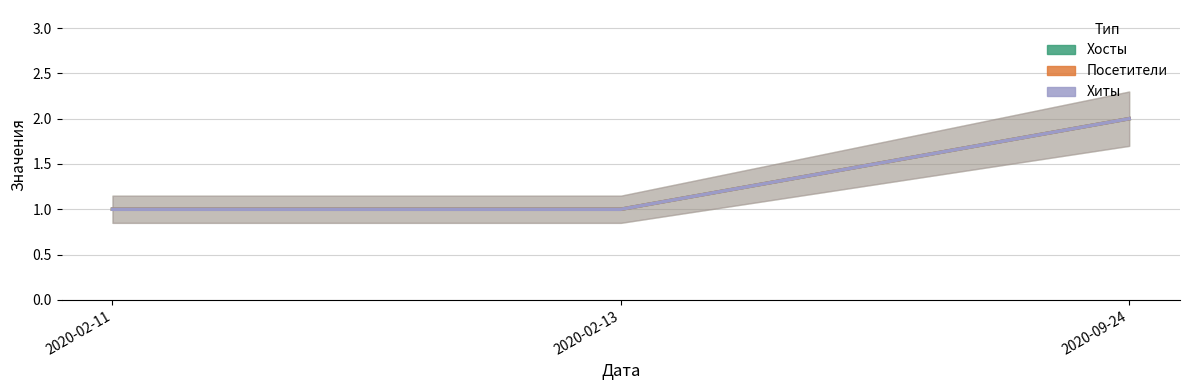

What is the maximum value for Посетители?

2